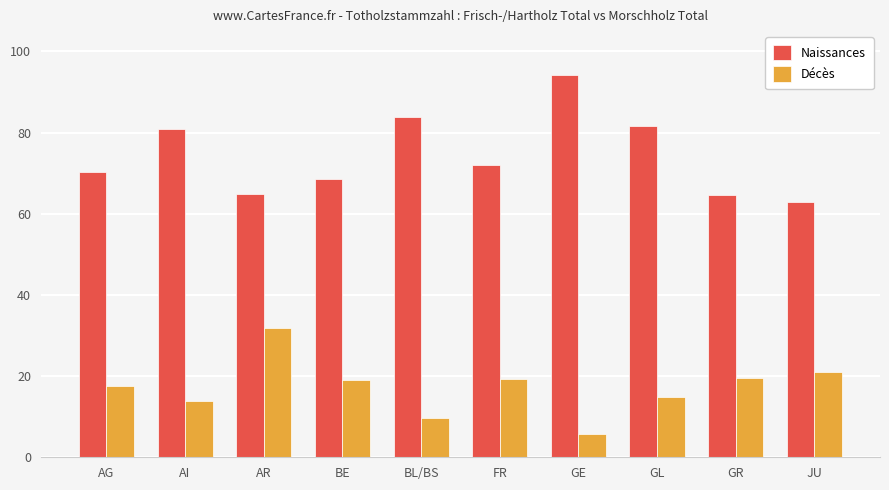

Is the value of Décès at JU greater than the value of Naissances at AI?

No